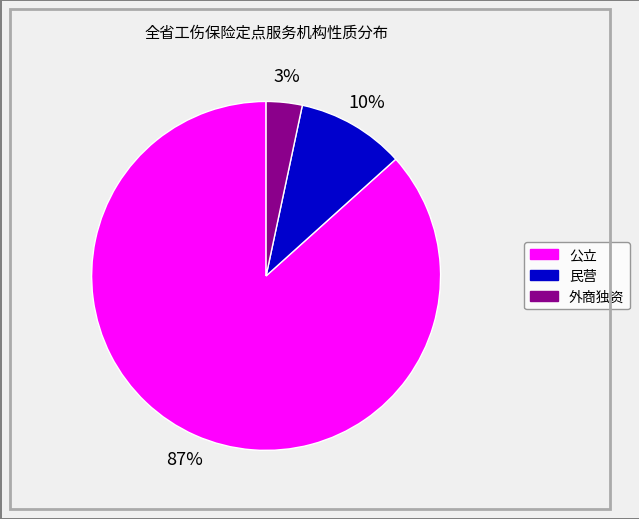

Which slice represents more than half of the pie?

公立